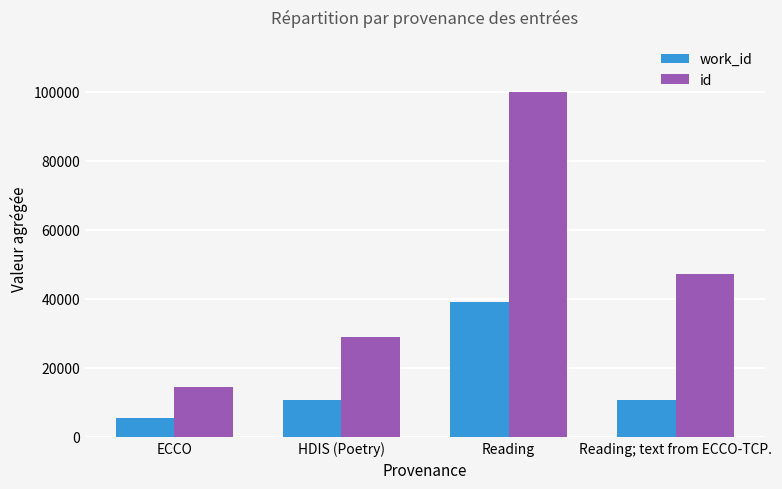

What is the average value of the work_id series?

16525